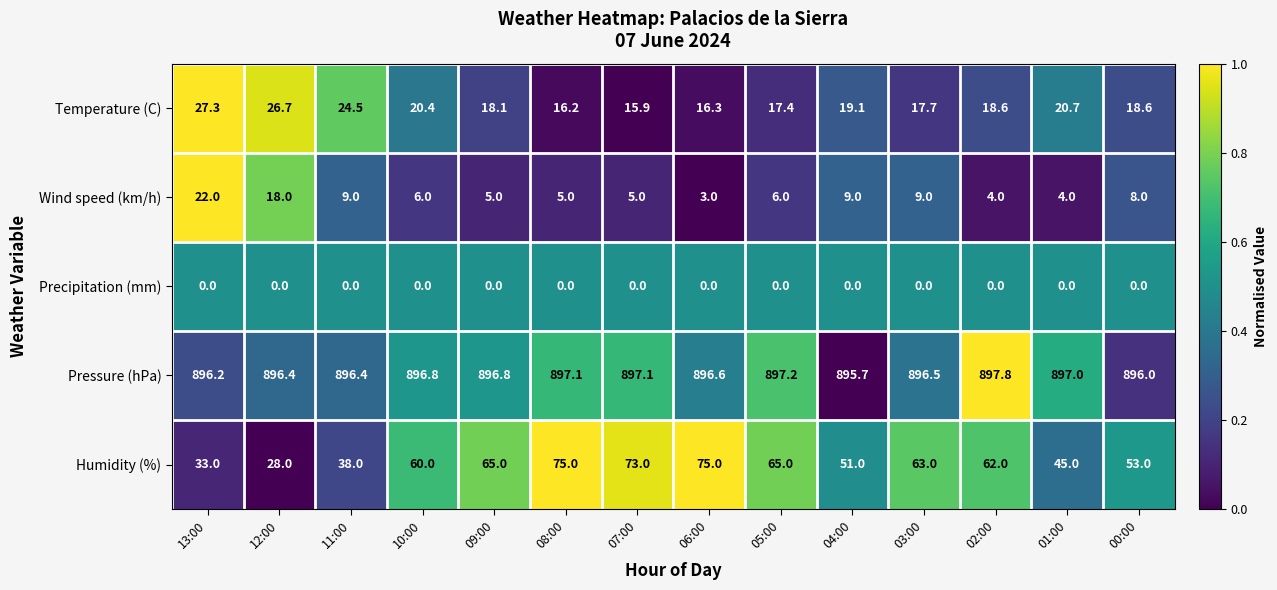

Which series changed the most between 13:00 and 01:00?

Wind speed (km/h)